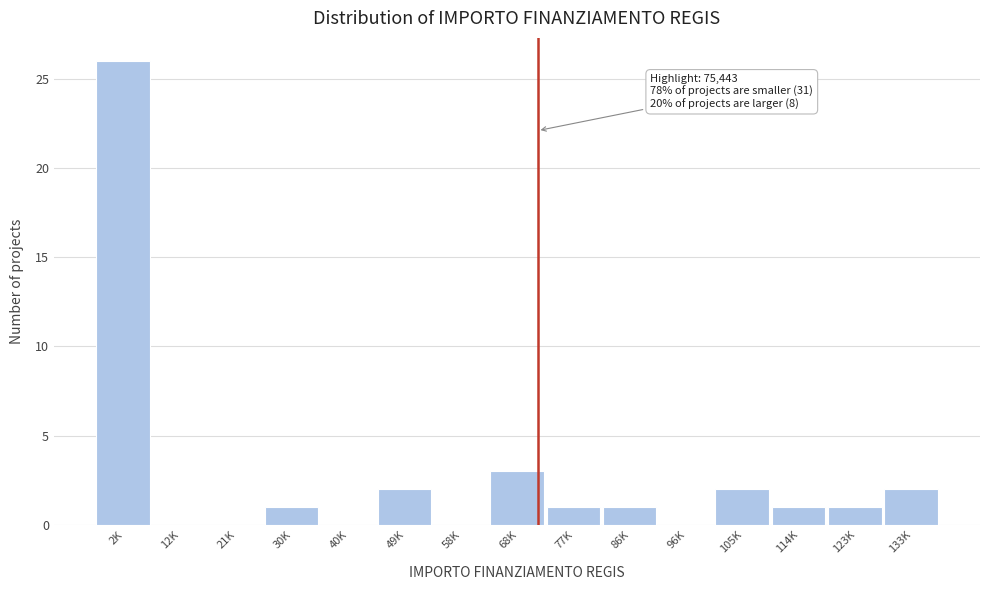

Reading left to right, extract all data points from this chart.

2K=26	12K=0	21K=0	30K=1	40K=0	49K=2	58K=0	68K=3	77K=1	86K=1	96K=0	105K=2	114K=1	123K=1	133K=2